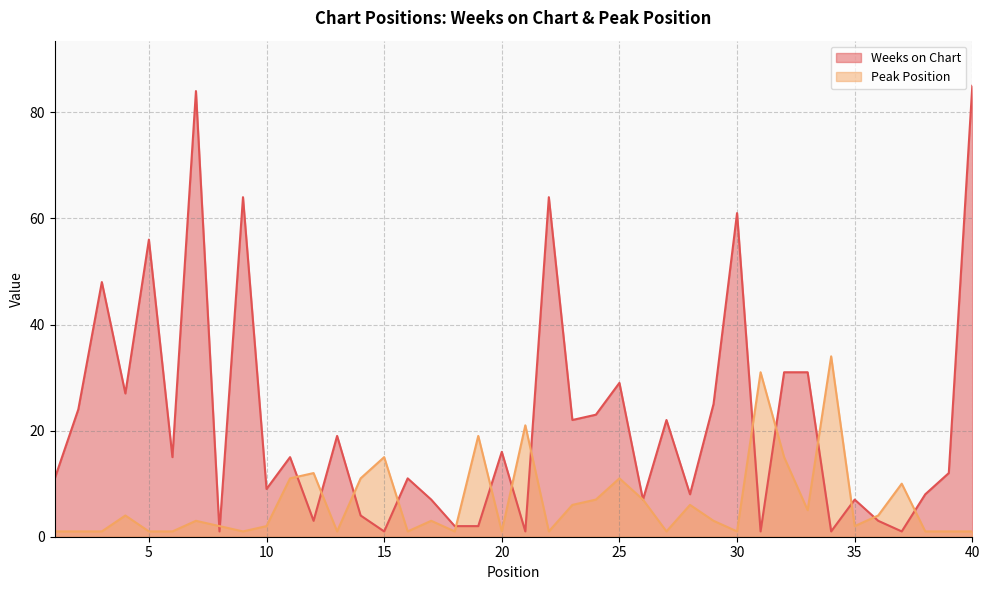

Reading right to left, what are all the values shown in this chart?

Weeks on Chart: 85	12	8	1	3	7	1	31	31	1	61	25	8	22	7	29	23	22	64	1	16	2	2	7	11	1	4	19	3	15	9	64	1	84	15	56	27	48	24	11
Peak Position: 1	1	1	10	4	2	34	5	15	31	1	3	6	1	7	11	7	6	1	21	1	19	1	3	1	15	11	1	12	11	2	1	2	3	1	1	4	1	1	1